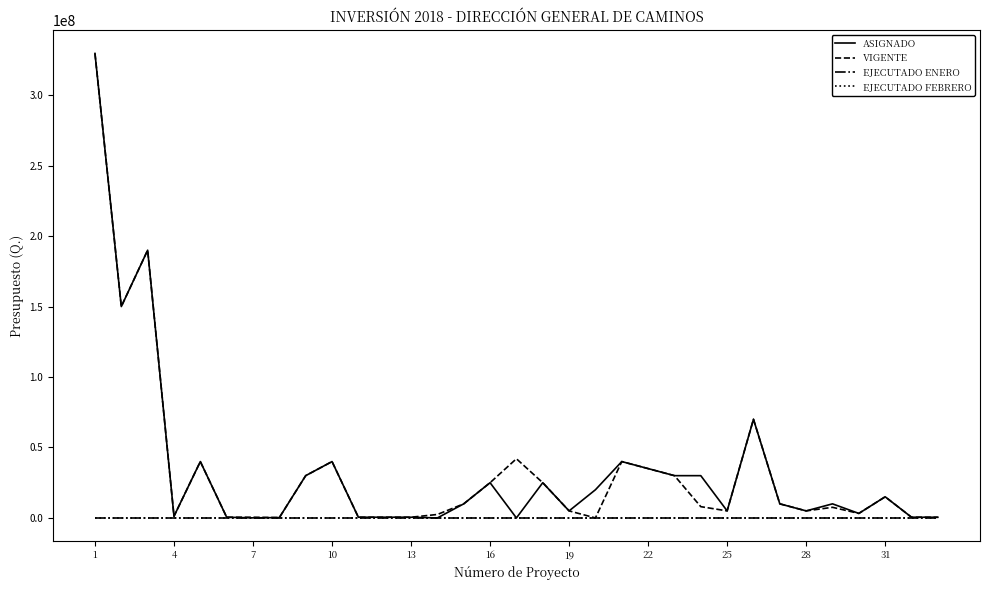

Rank the series by their maximum value, from lowest to highest.

EJECUTADO ENERO, EJECUTADO FEBRERO, ASIGNADO, VIGENTE